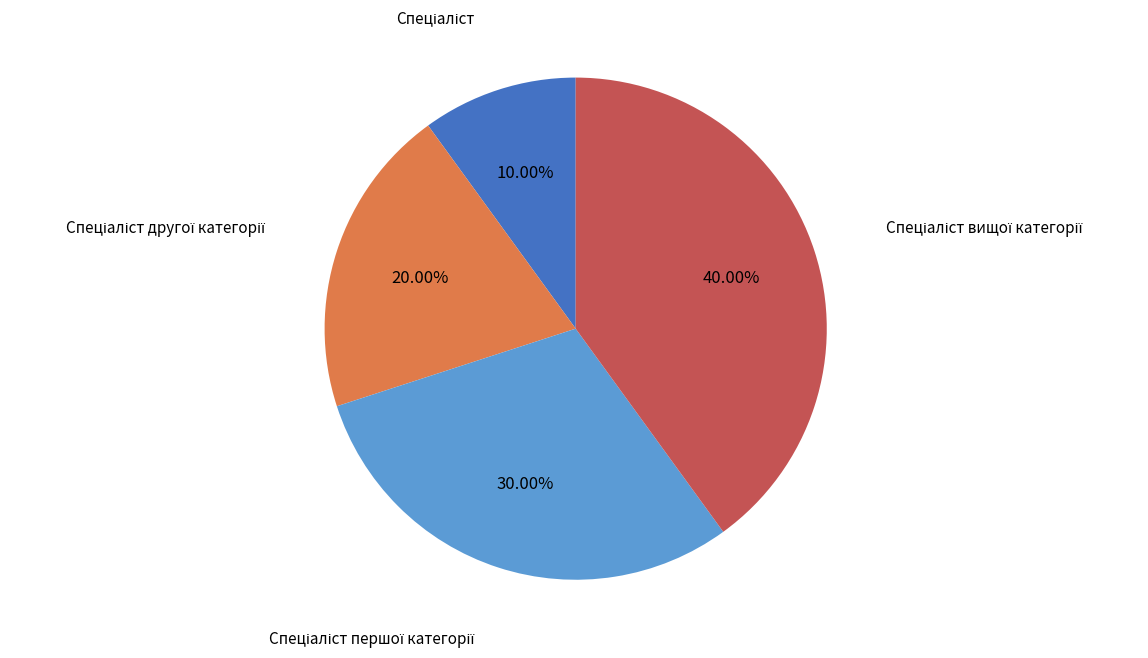

Is there any slice that represents more than half of the pie?

No